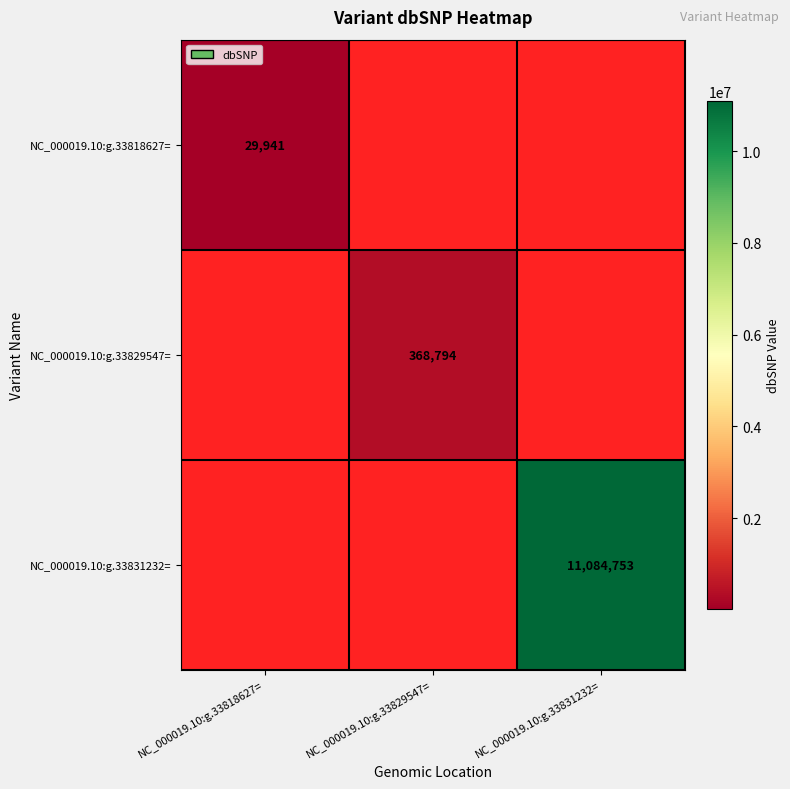

Is it true that NC_000019.10:g.33818627= equals 11727 at NC_000019.10:g.33818627=?

False